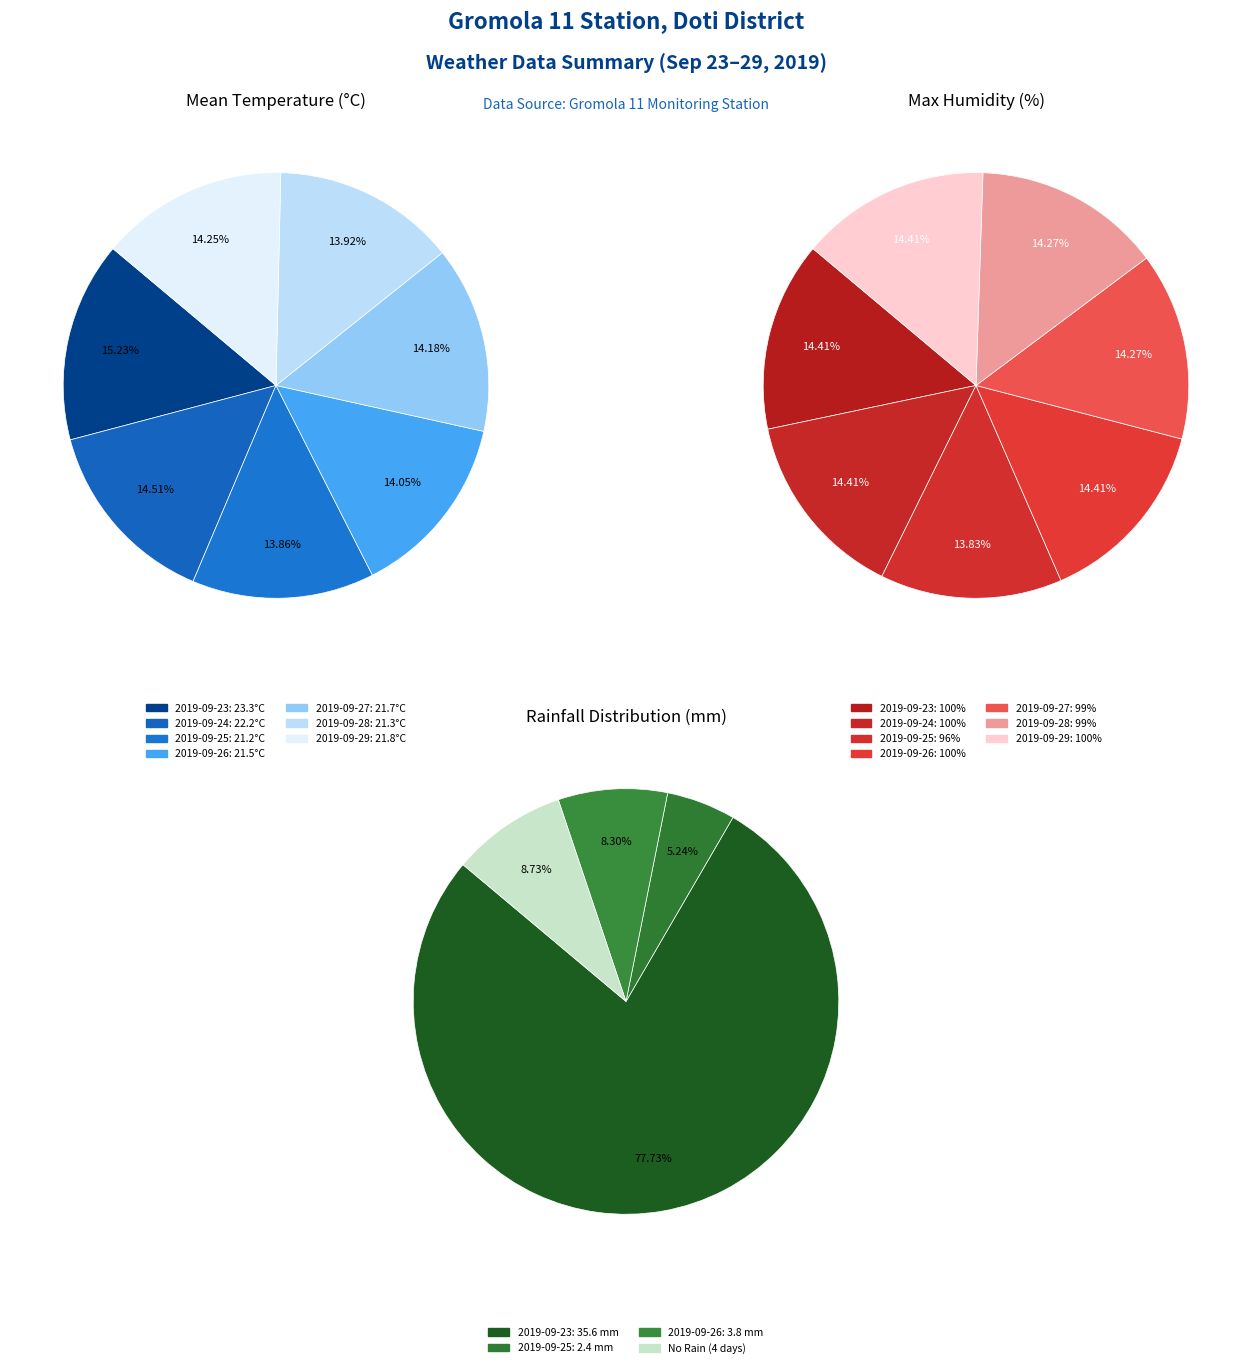

What percentage is the 2019-09-24 slice, to the nearest percent?

15%